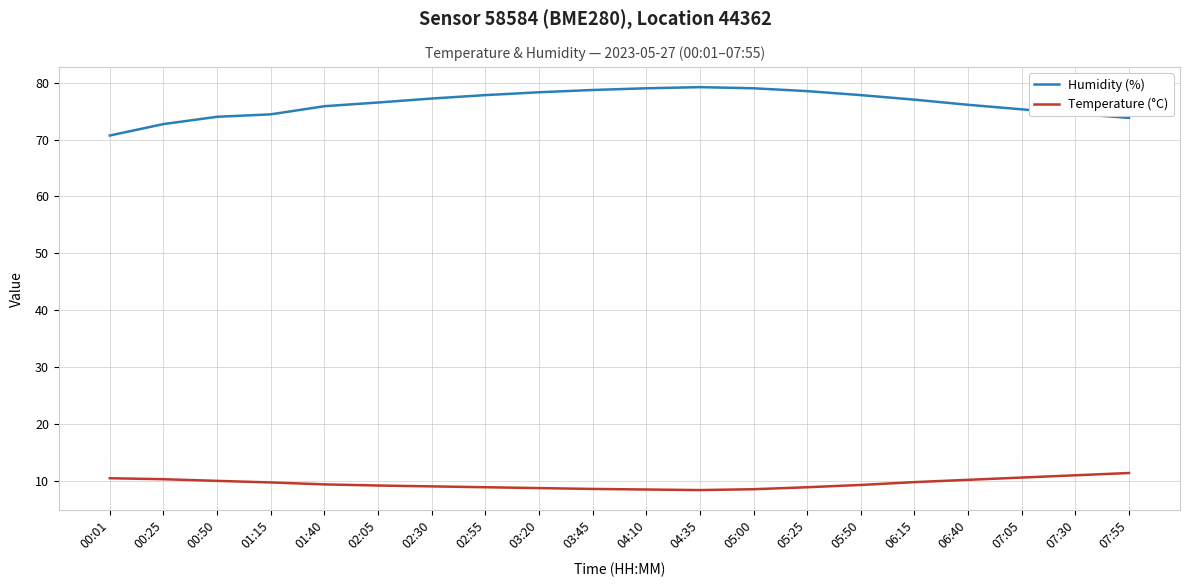

True or false: Humidity (%) and Temperature (°C) intersect in this chart.

False